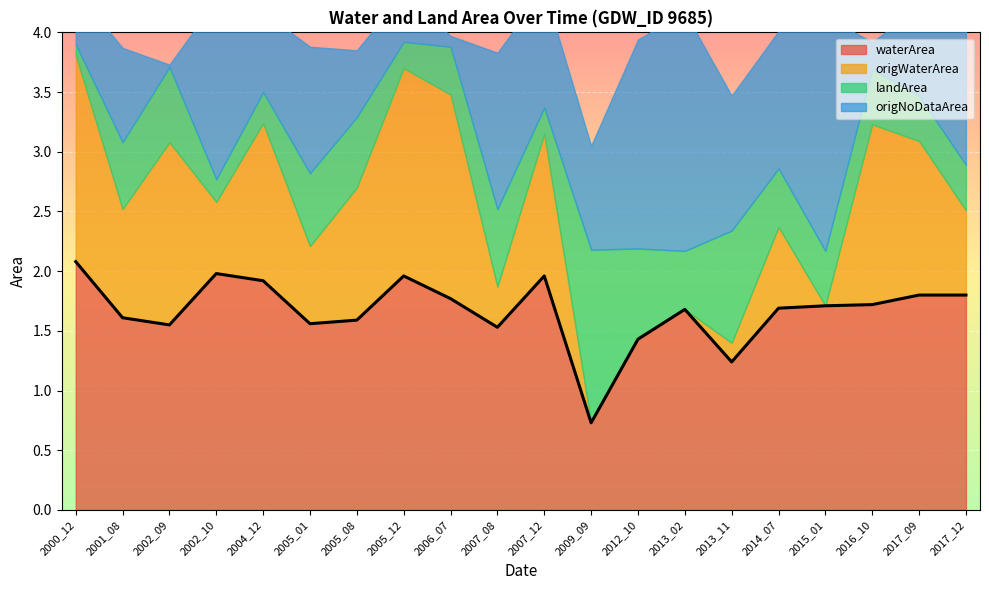

Is it true that waterArea equals 1.4 at 2012_10?

True